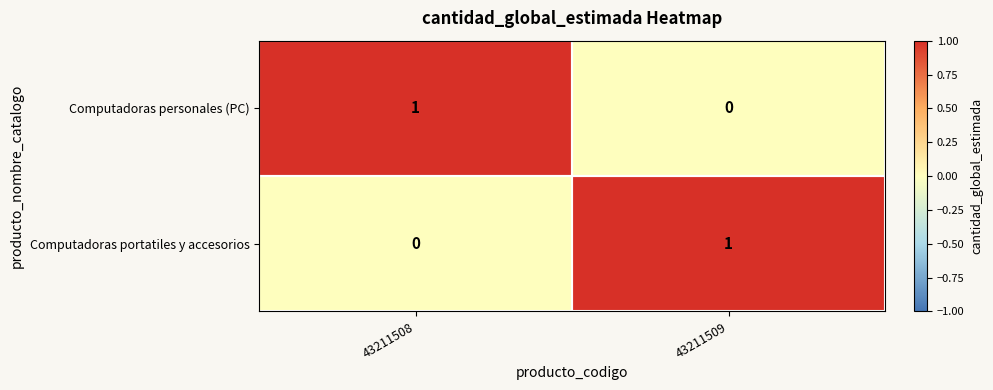

At which label does Computadoras portatiles y accesorios reach its peak?

43211509